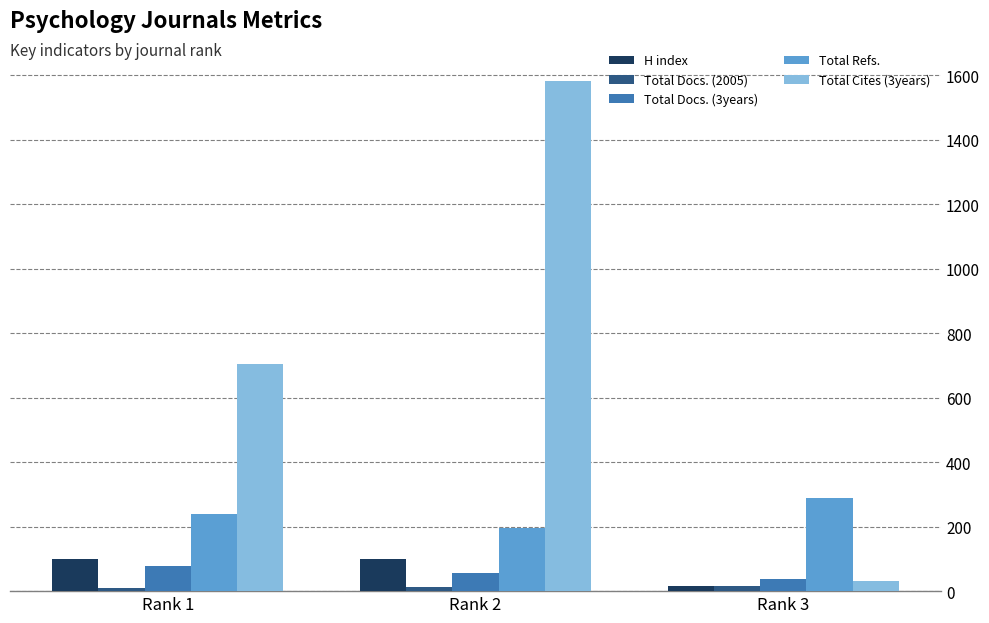

What is the sum of all H index values?

217